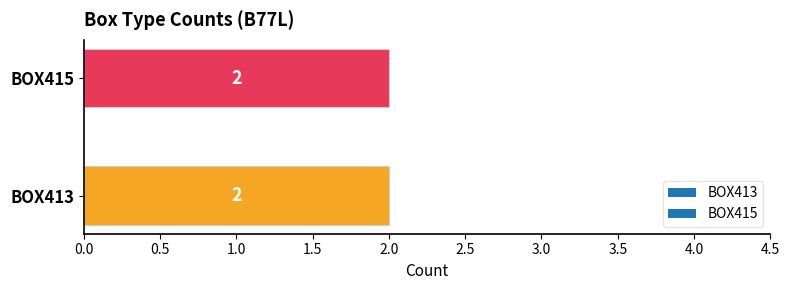

True or false: BOX413 has a value of 2 at B77L.

True